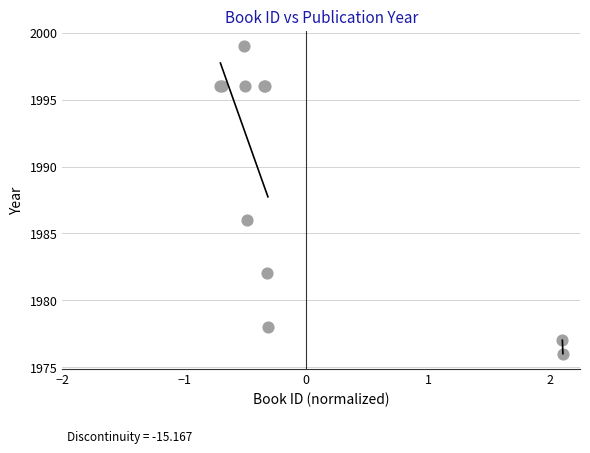

What Y value in the scatter plot is closest to 1987?

1986